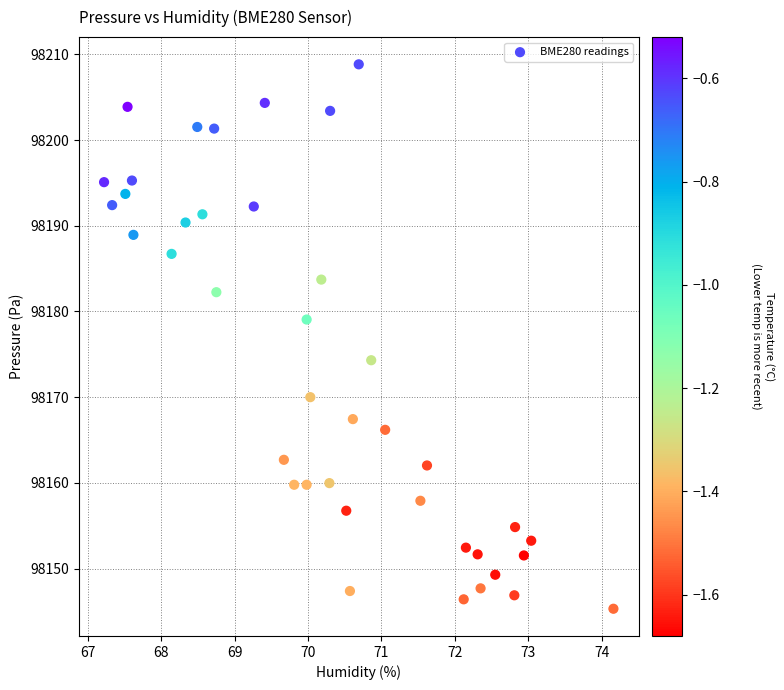

What is the range of Y values (max minus min)?

63.5